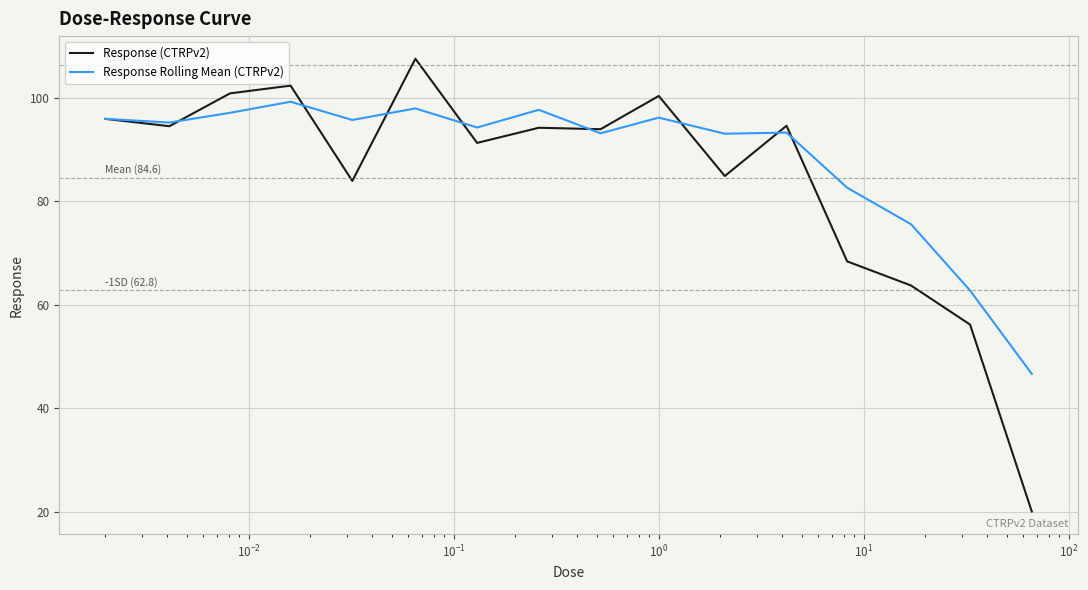

Which series has the largest total across all categories?

Response Rolling Mean (CTRPv2)